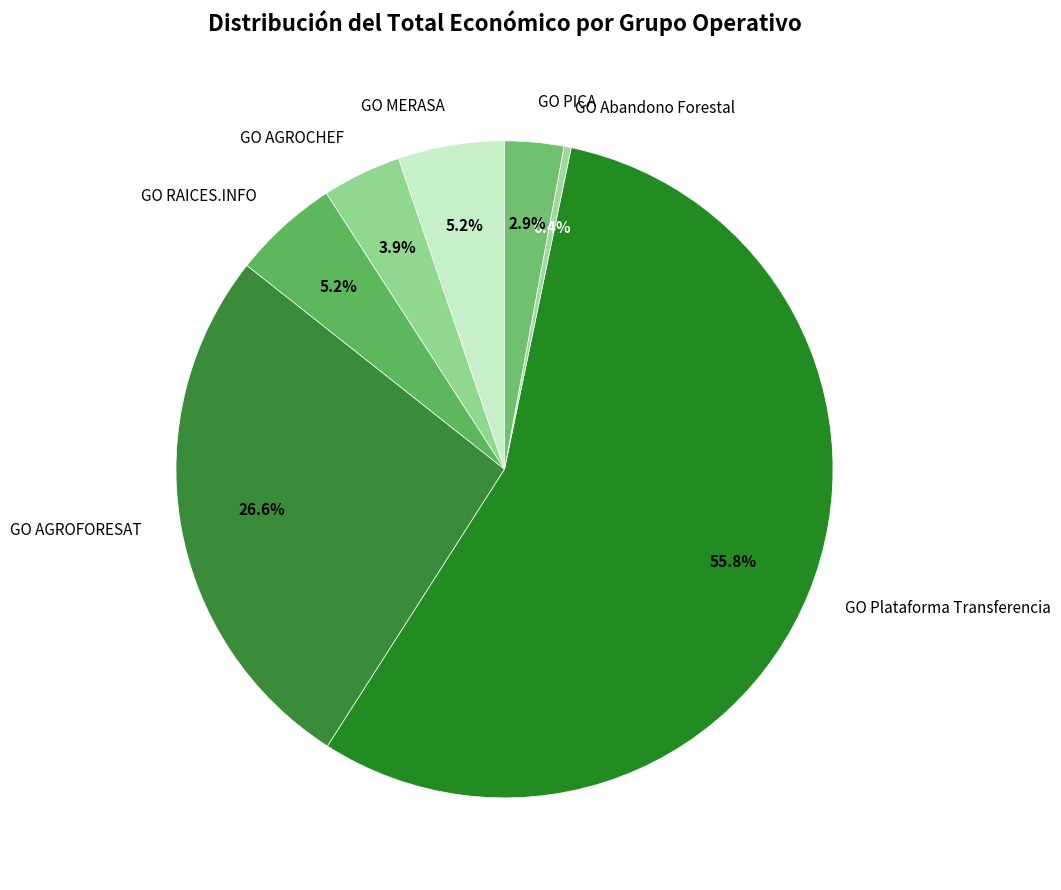

Which slice represents more than half of the pie?

GO Plataforma Transferencia